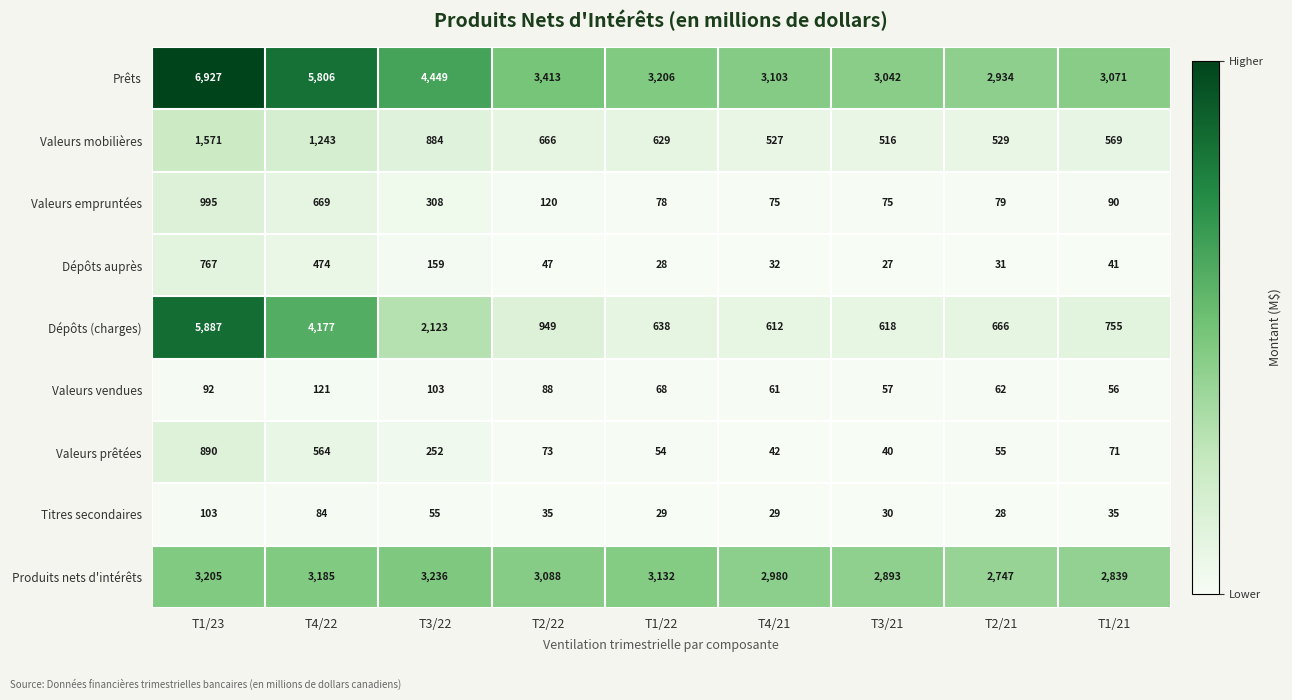

Which category has the highest value across all series?

T1/23